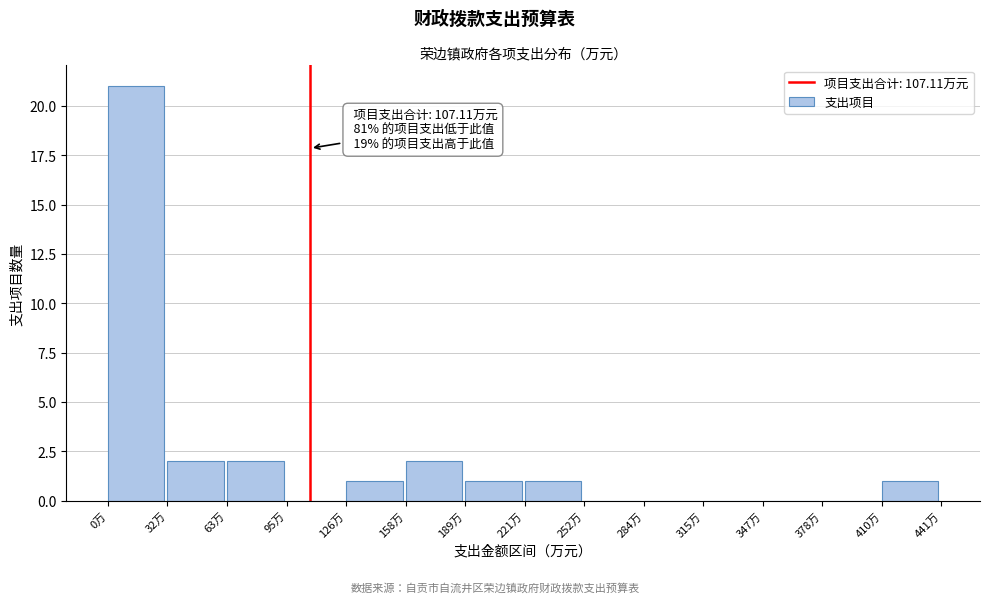

Which range on the x-axis has the tallest bar?

0 to 30